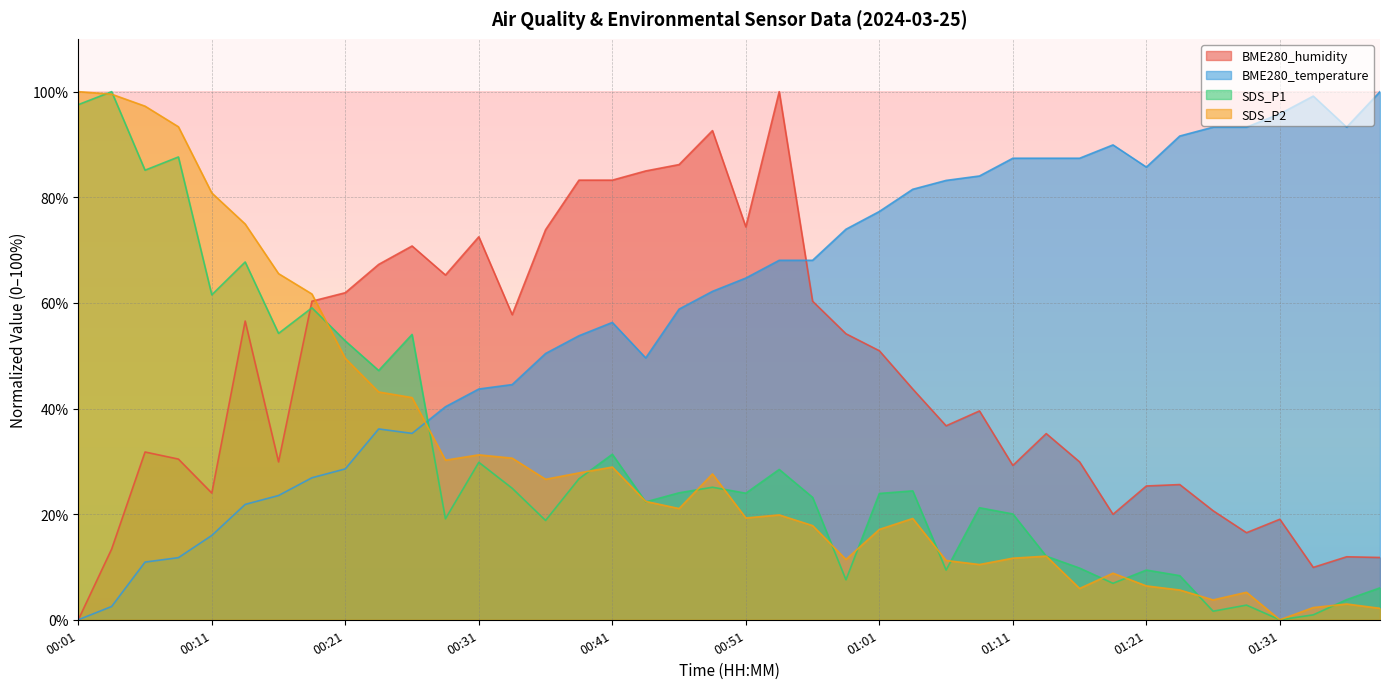

How many values in the SDS_P2 series are below 21?

20